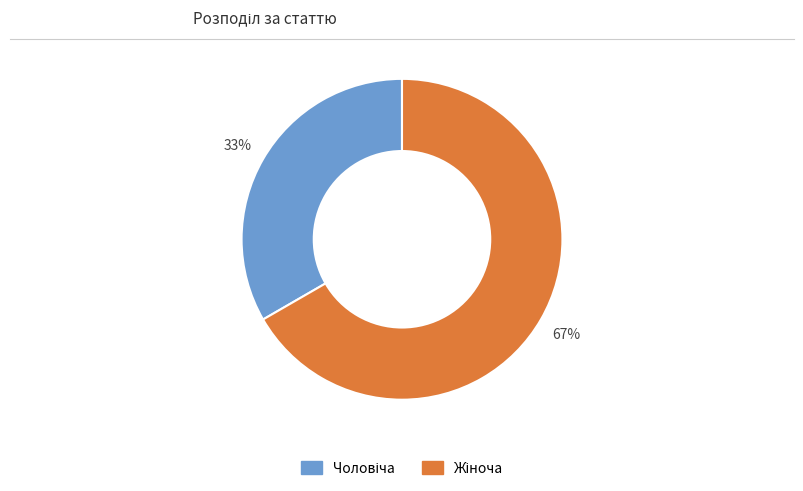

Is there any slice that represents more than half of the pie?

Yes